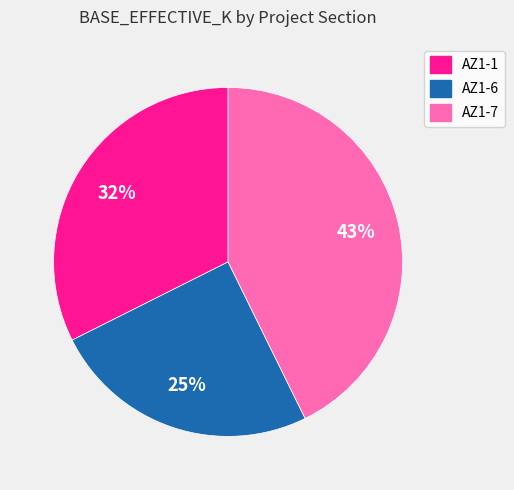

Combined, do AZ1-6 and AZ1-1 account for over 50%?

Yes